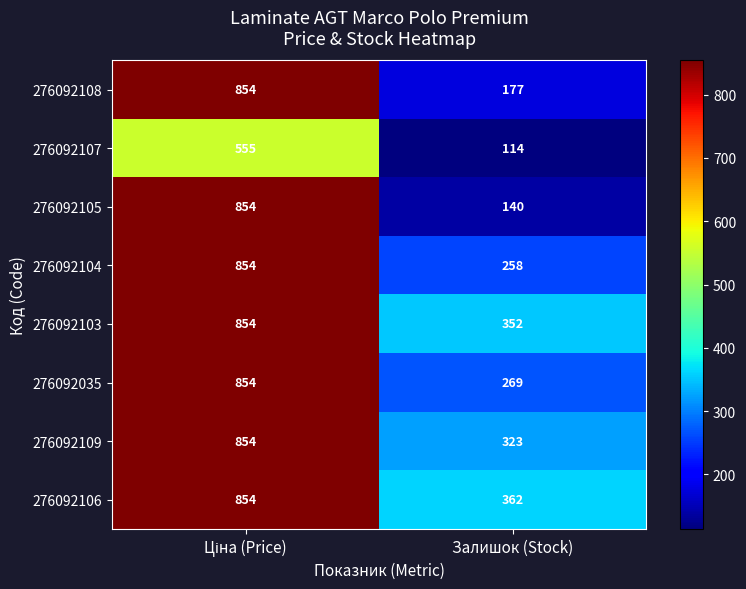

What is the total value across all series at Залишок (Stock)?

1995